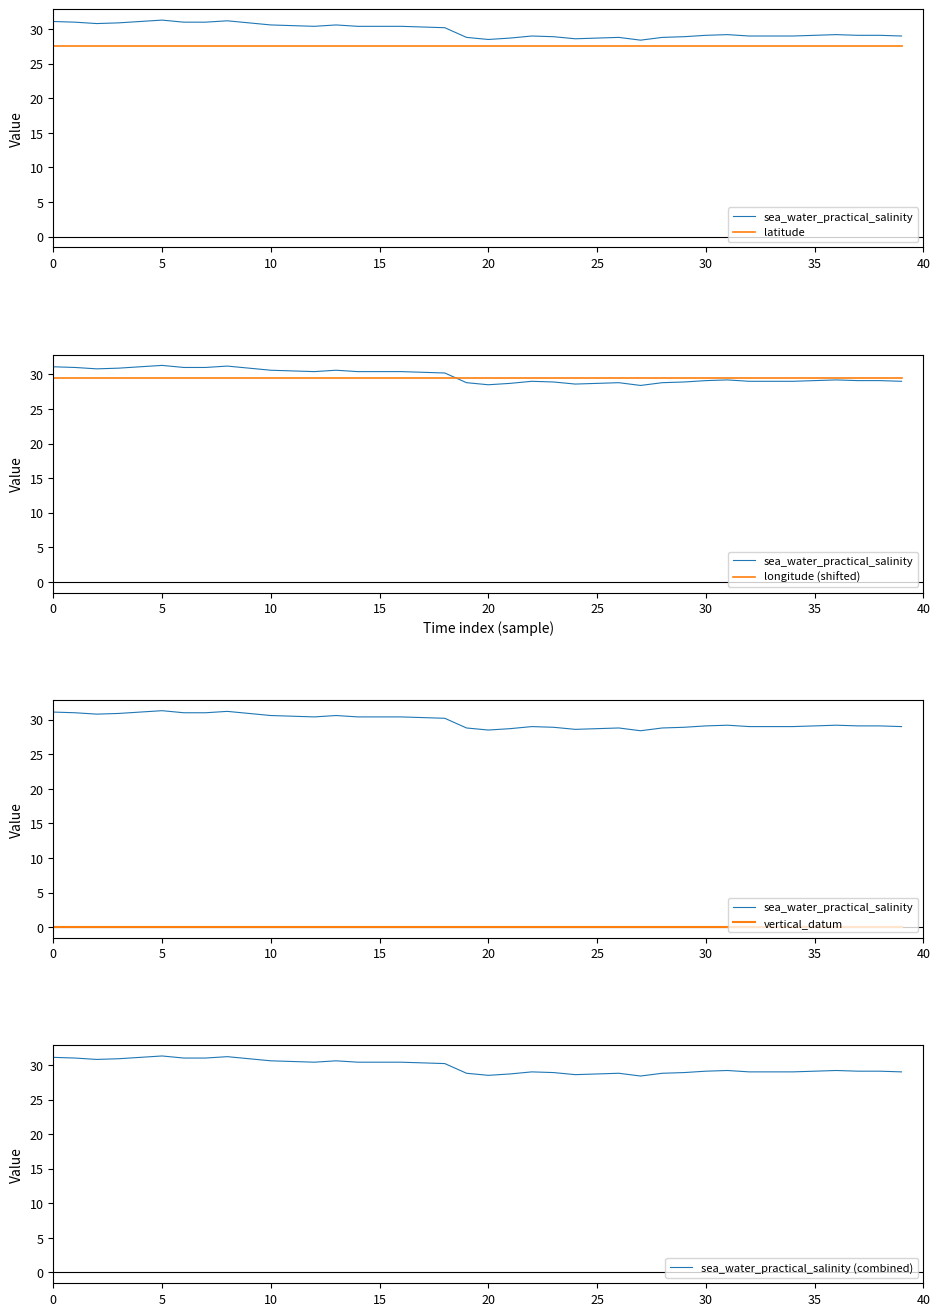

The value of sea_water_practical_salinity (combined) at 20 is 28.5. True or false?

True